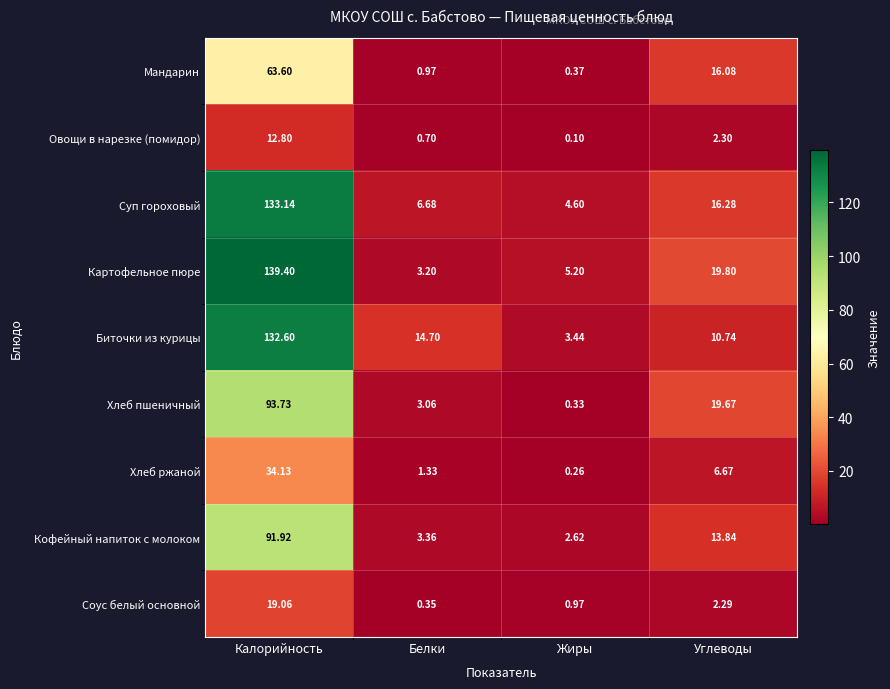

Count the number of data series in this chart.

9